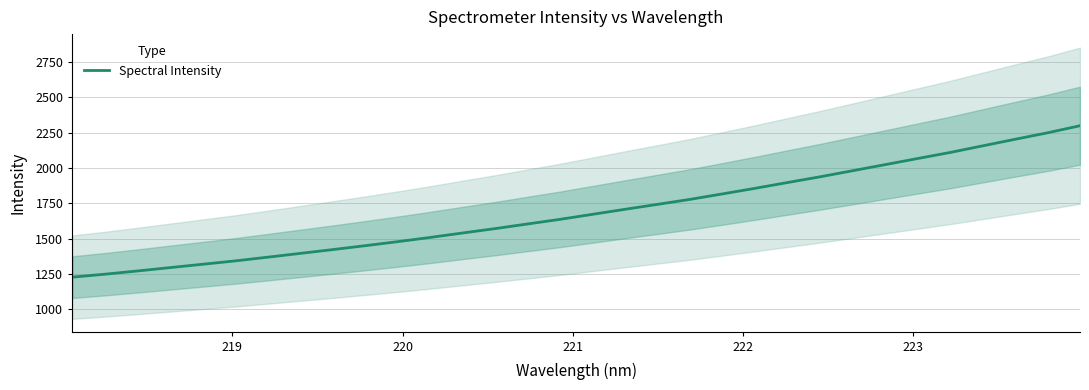

What is the maximum value for Spectral Intensity?

2298.4